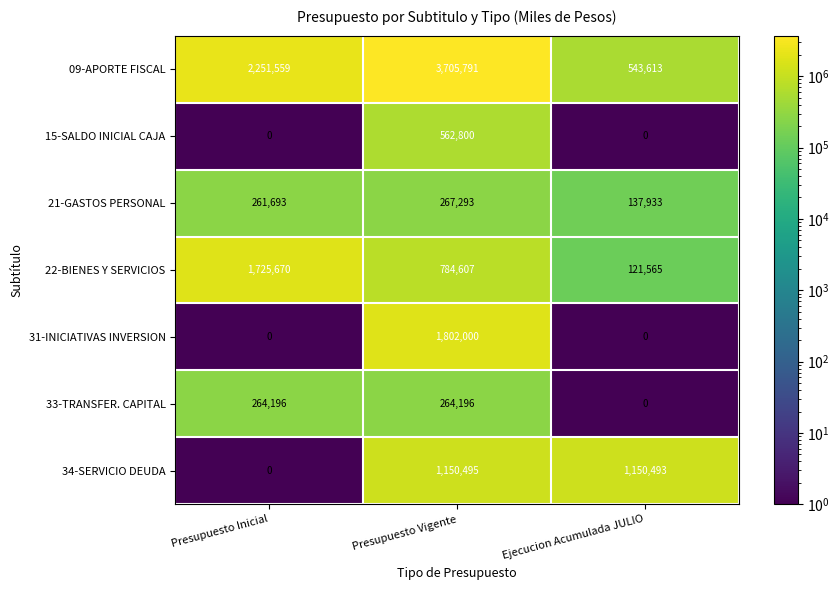

The 31-INICIATIVAS INVERSION series shows 1802000 at Presupuesto Vigente. True or false?

True